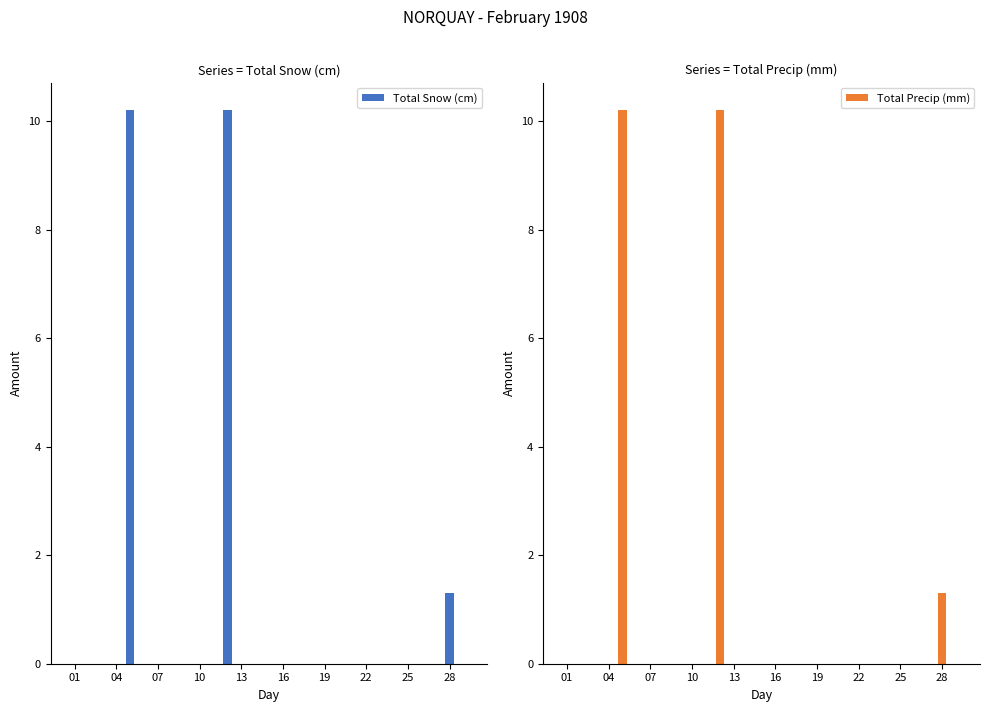

At which label is Total Precip (mm) closest to 5?

28